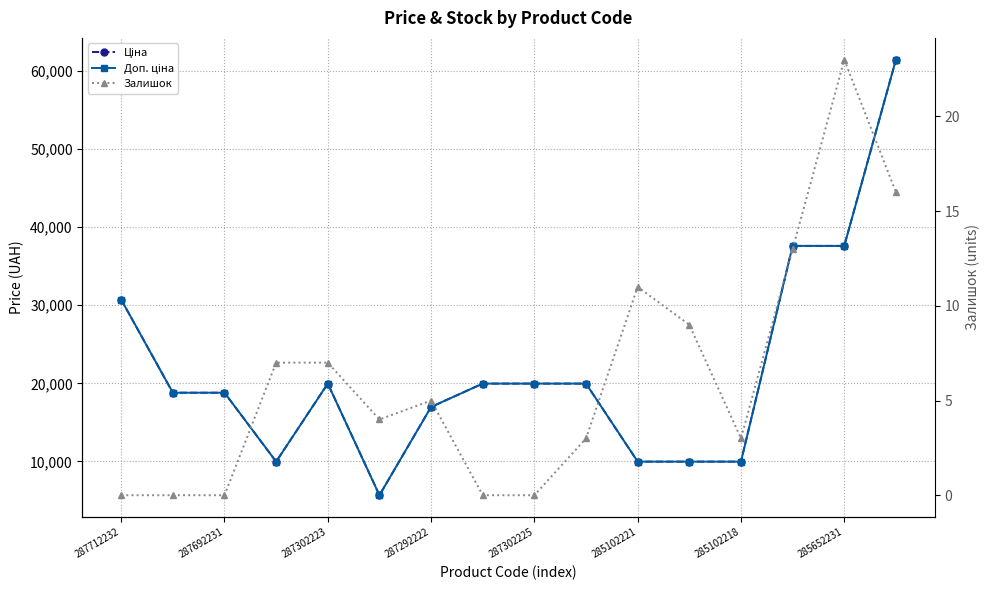

What is the label of the 13th point from the right?

287292222